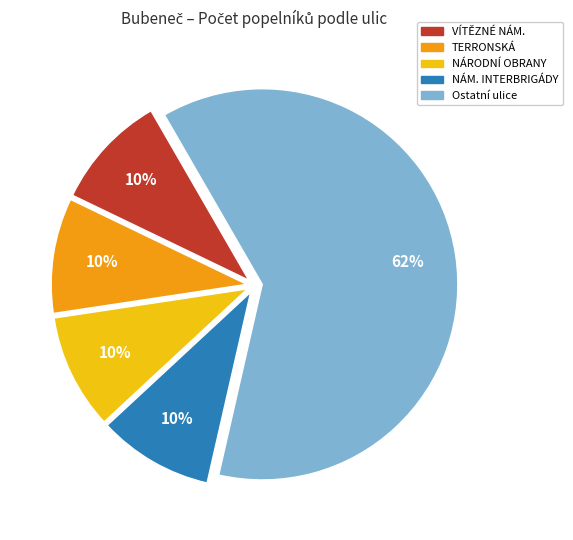

To the nearest percent, what is the average slice percentage?

20%